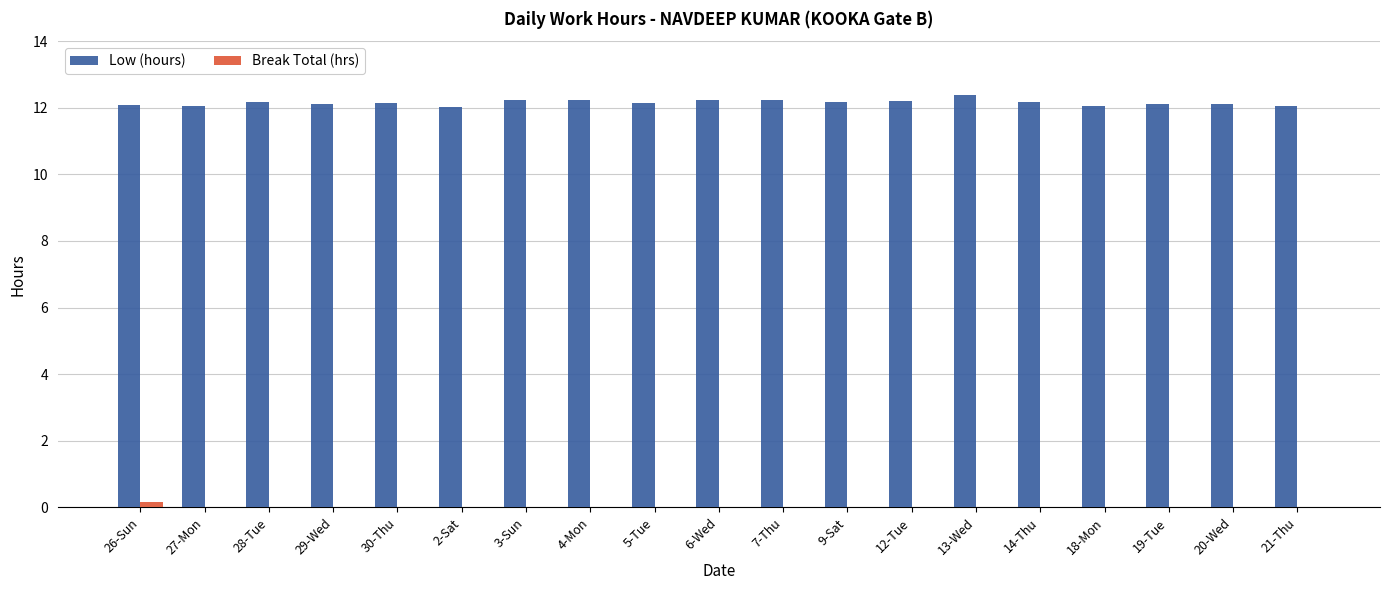

How many distinct data groups are displayed?

2